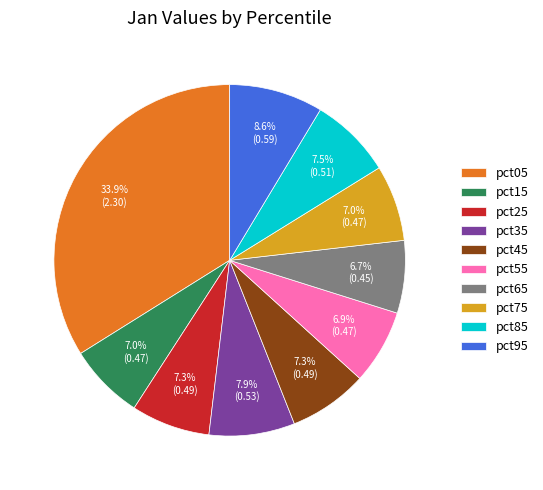

Does any single category account for the majority?

No